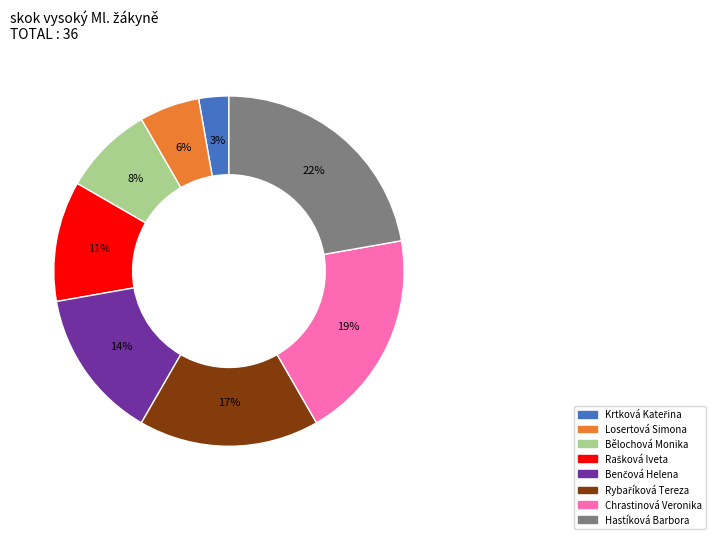

To the nearest percent, what is the average slice percentage?

12%